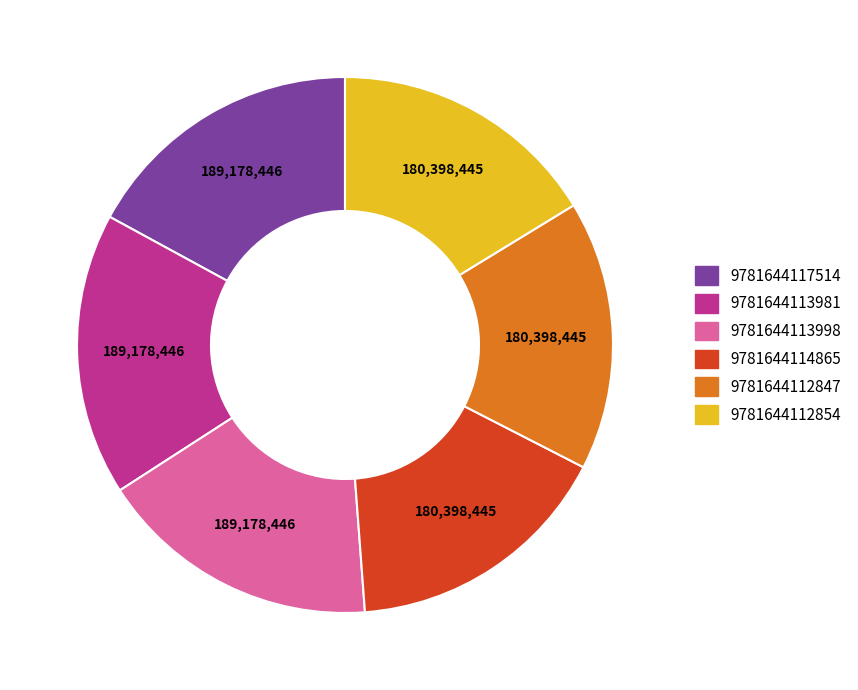

True or false: 9781644117514 accounts for 5% of the total.

False